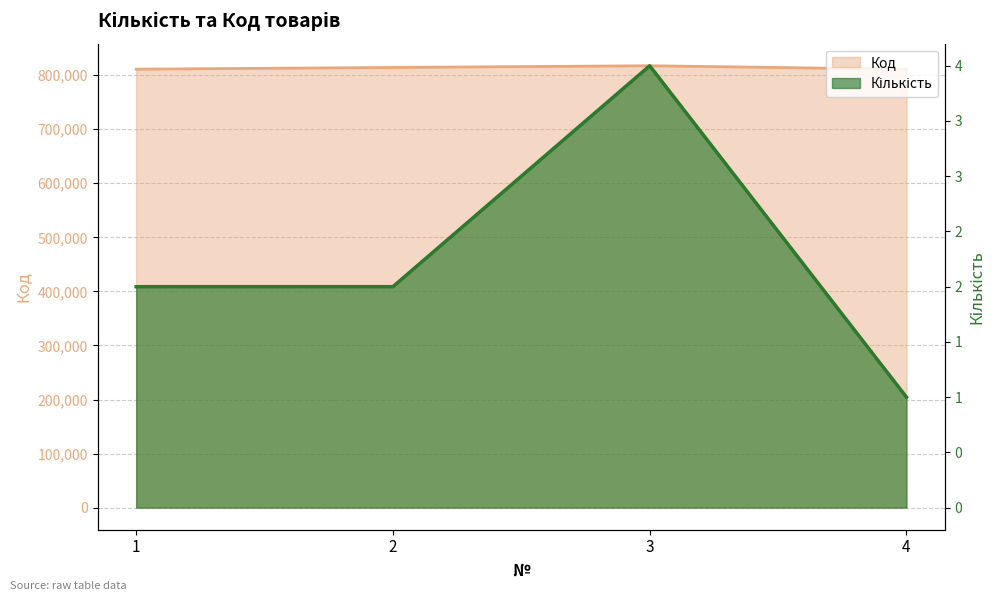

What is the difference between the second highest and minimum values in the Кількість series?

1